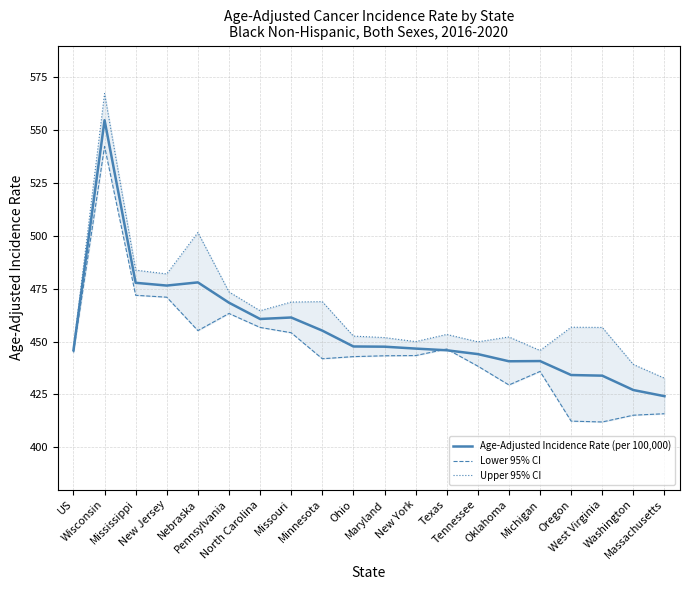

What is the total value across all series at Tennessee?

1332.4